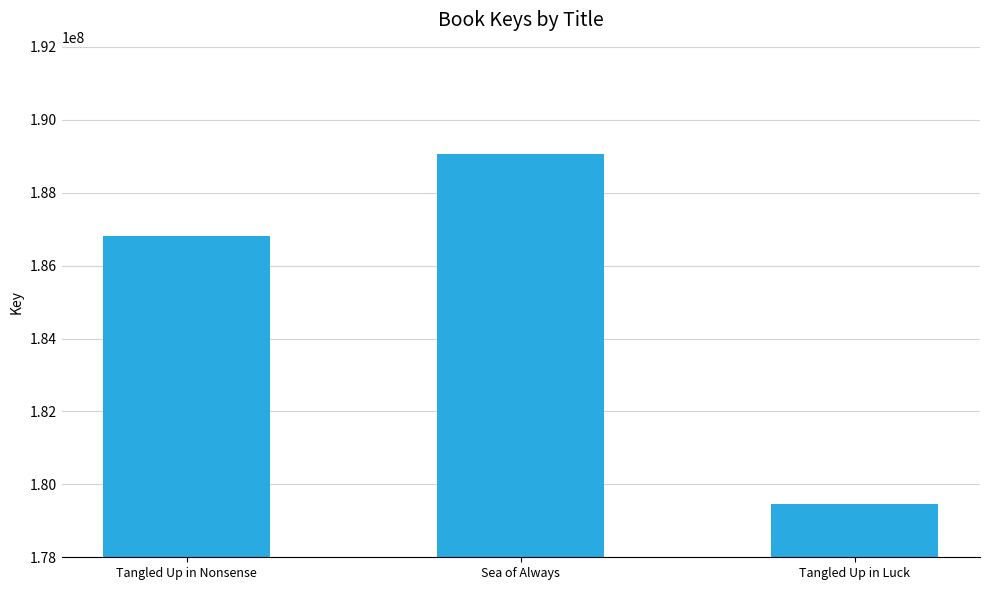

Reading right to left, what are all the values shown in this chart?

179452987	189066439	186812950